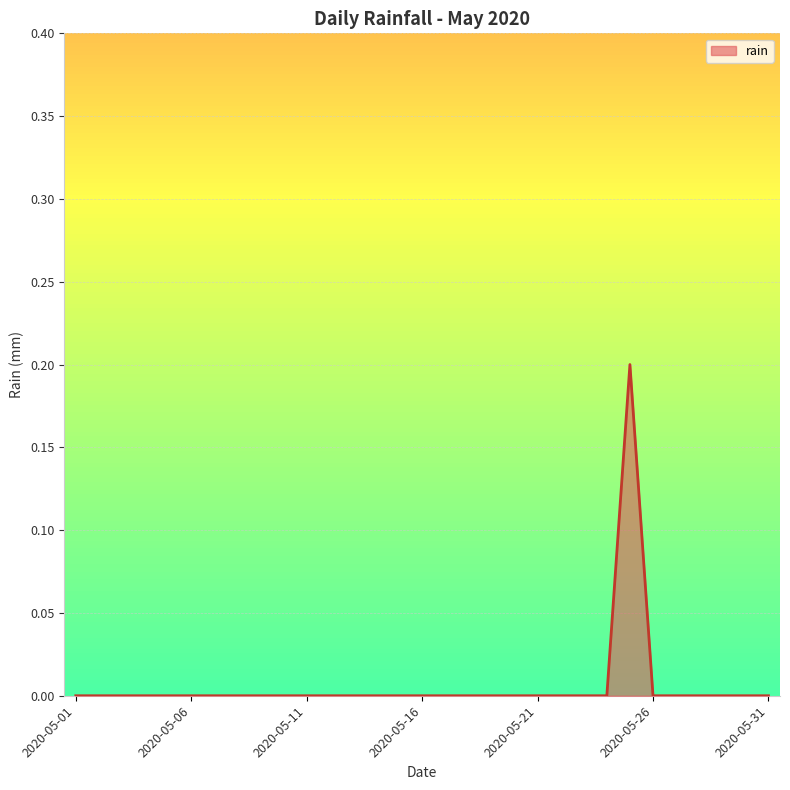

Reading left to right, what are all the values shown in this chart?

2020-05-01=0.0	2020-05-02=0.0	2020-05-03=0.0	2020-05-04=0.0	2020-05-05=0.0	2020-05-06=0.0	2020-05-07=0.0	2020-05-08=0.0	2020-05-09=0.0	2020-05-10=0.0	2020-05-11=0.0	2020-05-12=0.0	2020-05-13=0.0	2020-05-14=0.0	2020-05-15=0.0	2020-05-16=0.0	2020-05-17=0.0	2020-05-18=0.0	2020-05-19=0.0	2020-05-20=0.0	2020-05-21=0.0	2020-05-22=0.0	2020-05-23=0.0	2020-05-24=0.0	2020-05-25=0.2	2020-05-26=0.0	2020-05-27=0.0	2020-05-28=0.0	2020-05-29=0.0	2020-05-30=0.0	2020-05-31=0.0